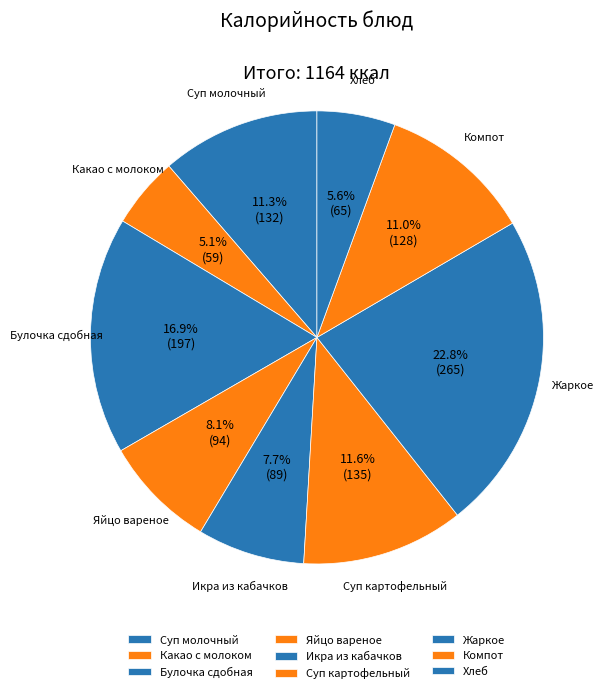

Does any single category account for the majority?

No